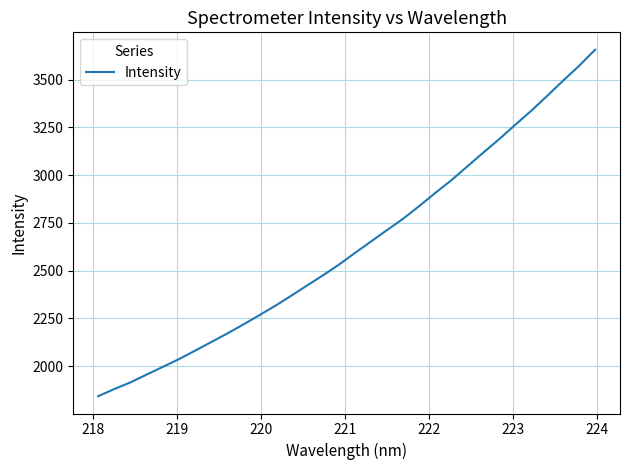

What is the difference between the maximum and minimum values?

1815.2